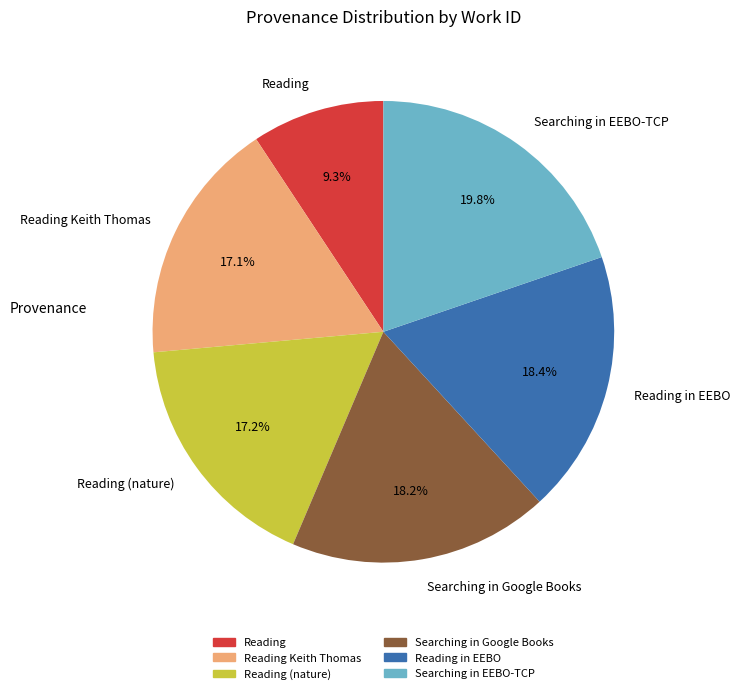

Approximately how many times larger is the value at Searching in Google Books compared to Searching in EEBO-TCP?

0.9